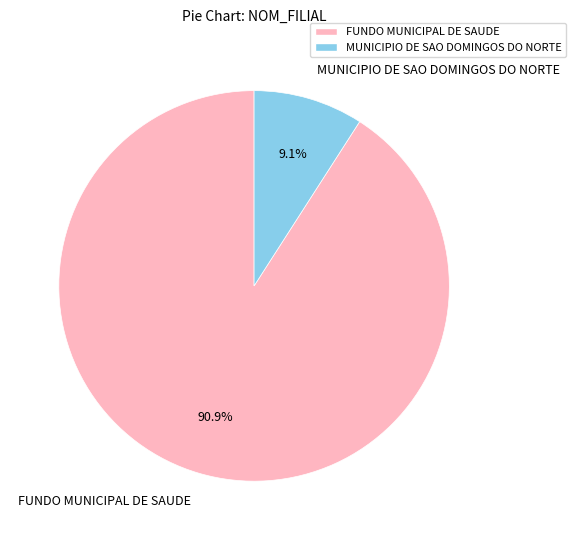

To the nearest percent, what is the average slice percentage?

50%